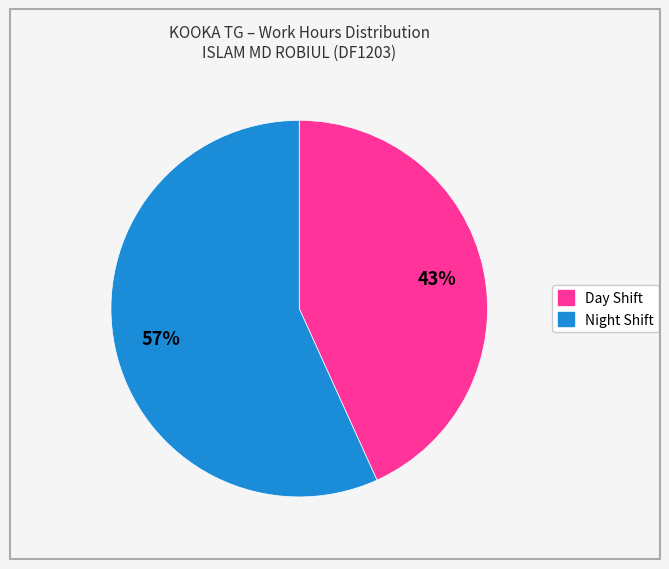

Is there any slice that represents more than half of the pie?

Yes